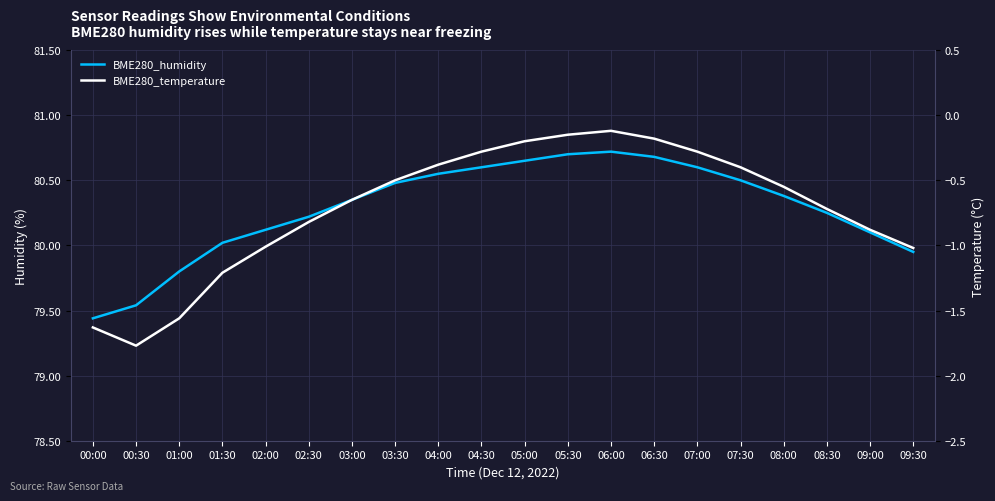

Which category has the highest value across all series?

06:00